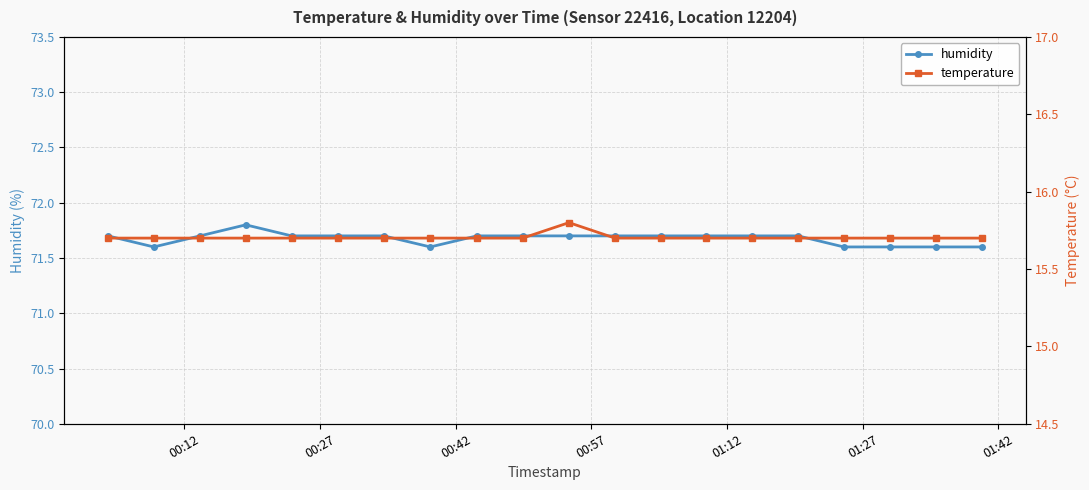

Is this an area chart (filled region under the line)?

No